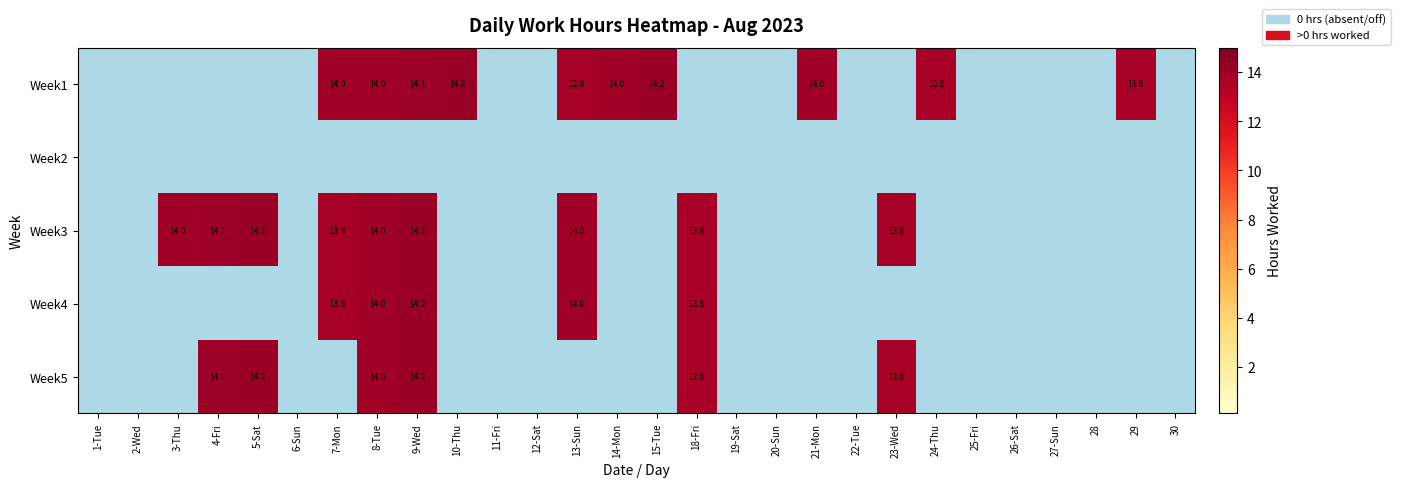

At which category does the chart reach its peak across all series?

10-Thu